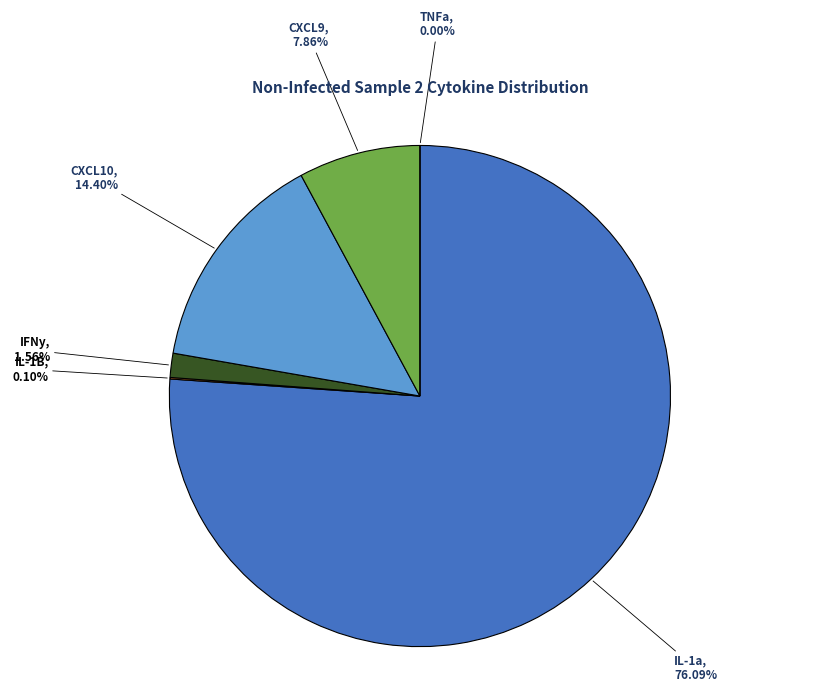

Between CXCL9 and IL-1a, which is larger?

IL-1a